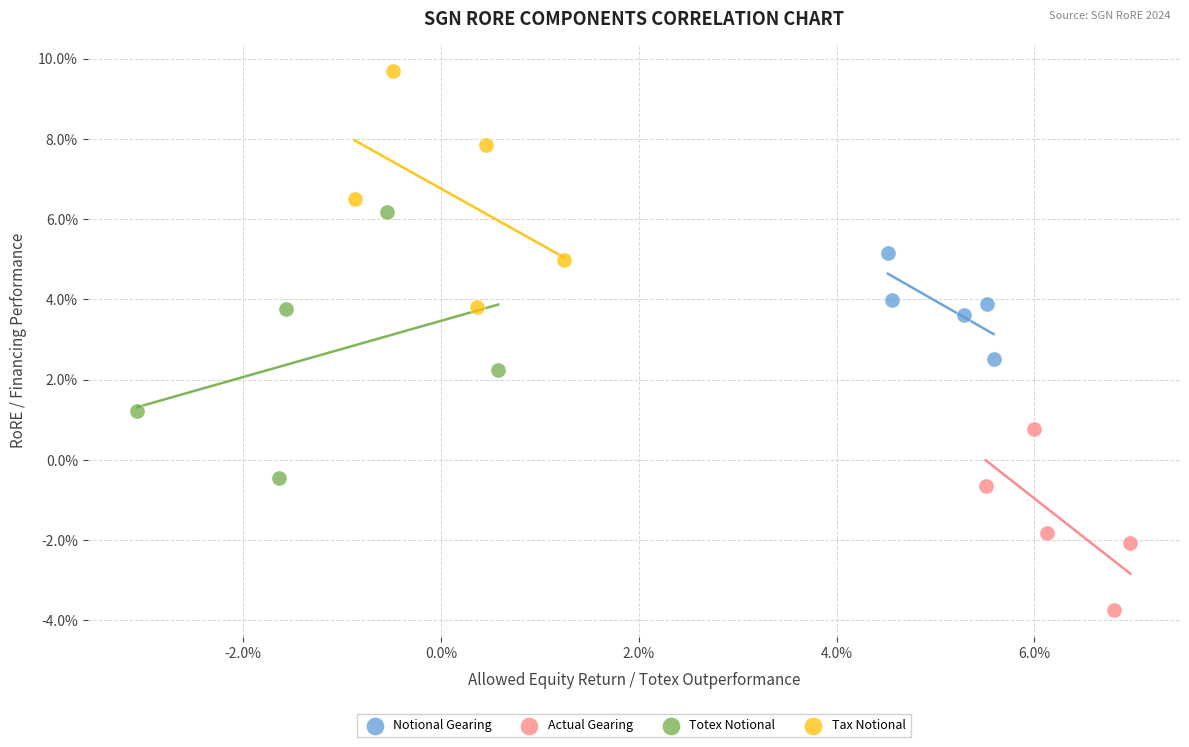

What are all the series names shown in the legend?

Notional Gearing, Actual Gearing, Totex Notional, Tax Notional